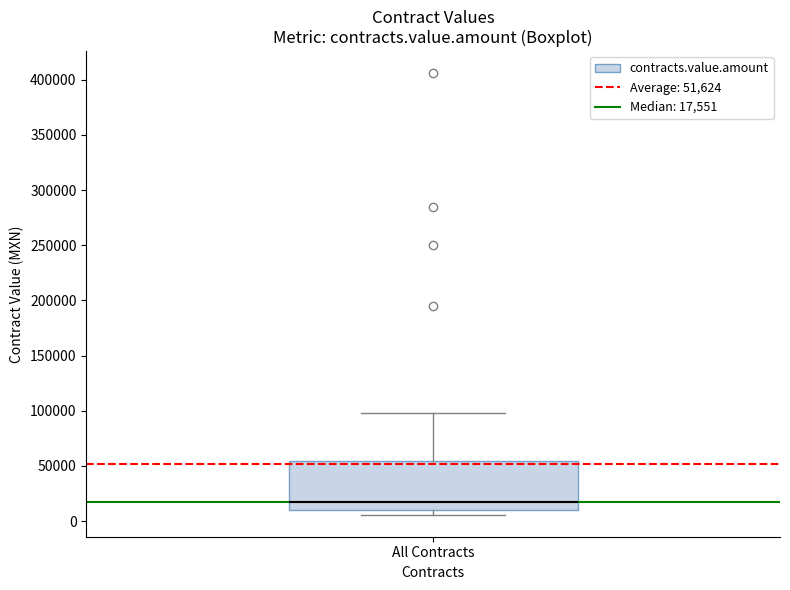

Transcribe this box plot: give where the median line is, the range the box spans, and where the two whiskers end, as read against the y-axis. The values are not printed on the chart, so give them approximately, as read against the axis.

median 20000, box 10000 to 55000, whiskers 5000 to 100000